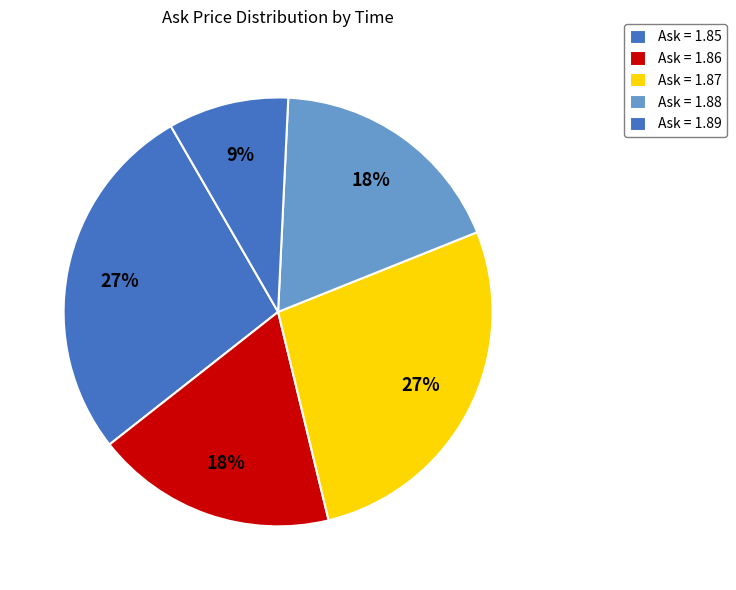

How many slices are in this pie chart?

5